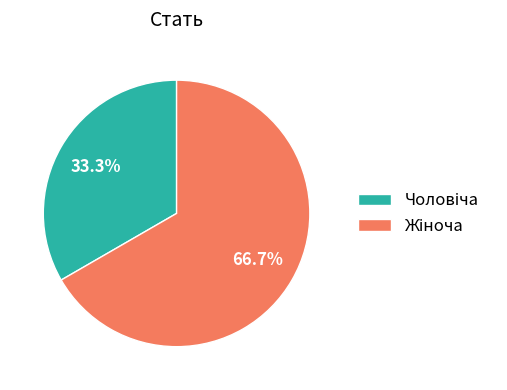

Which slice is the largest?

Жіноча